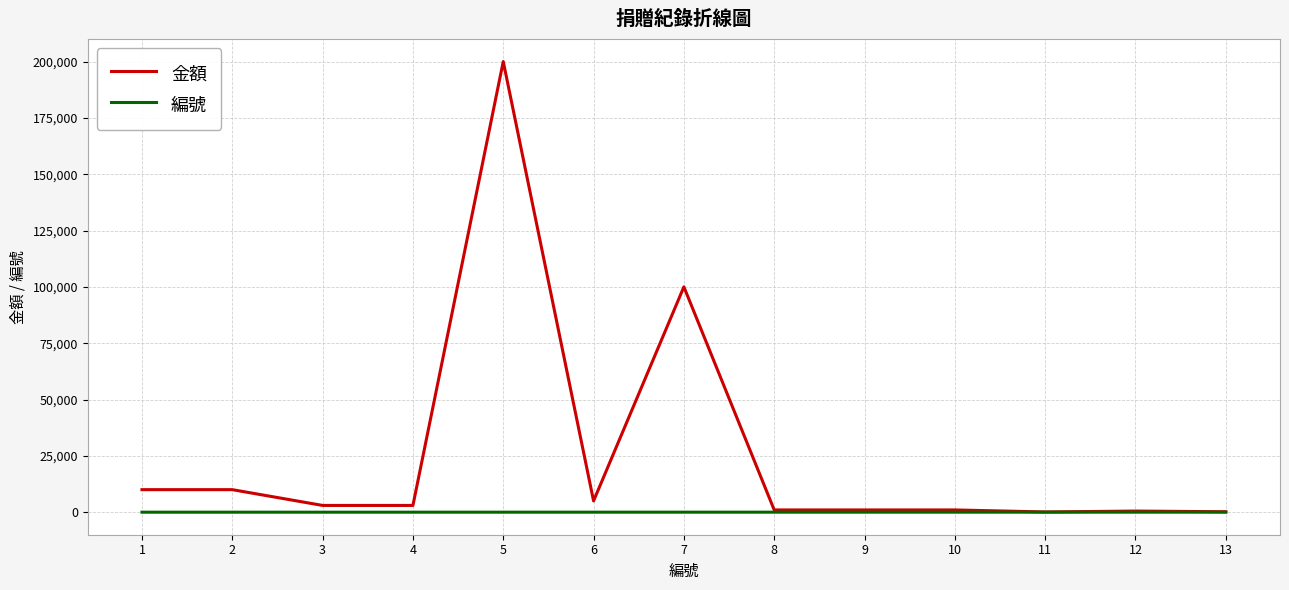

Which series has the widest spread of values?

金額